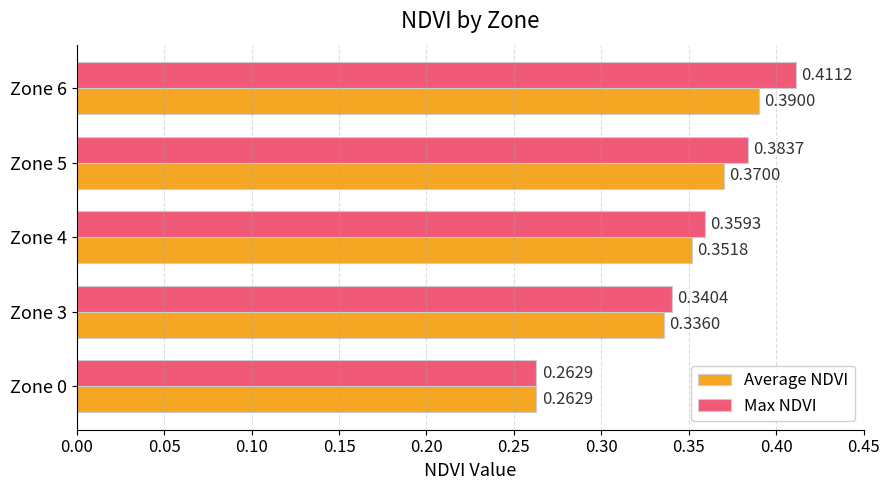

List the series in order of their peak value, highest first.

Max NDVI, Average NDVI